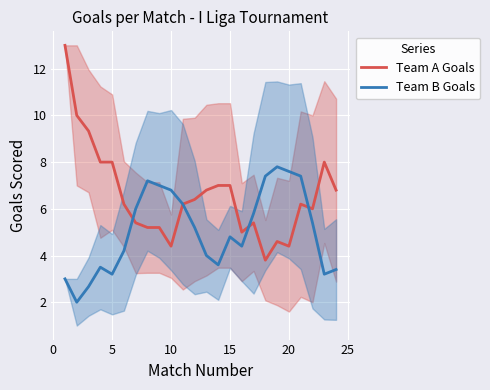

How many lines are shown in the chart?

2